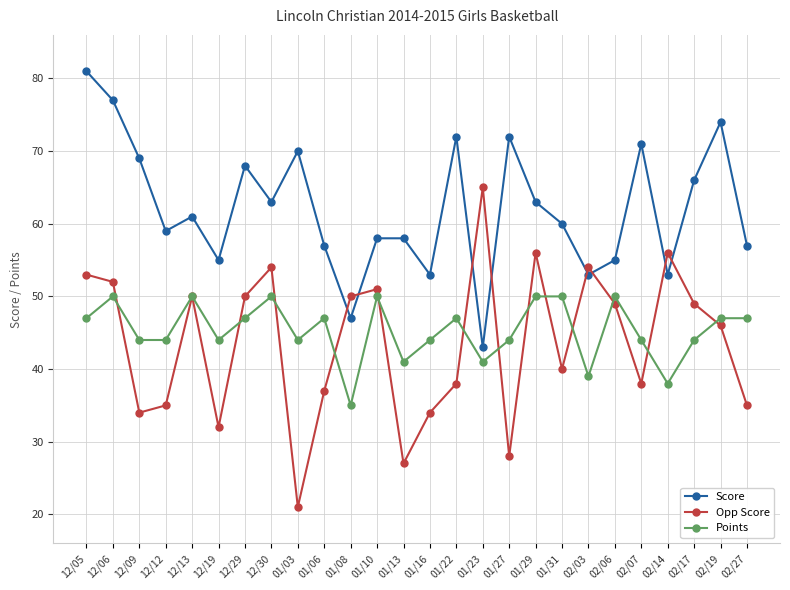

At which category does Score reach its first local peak?

12/13